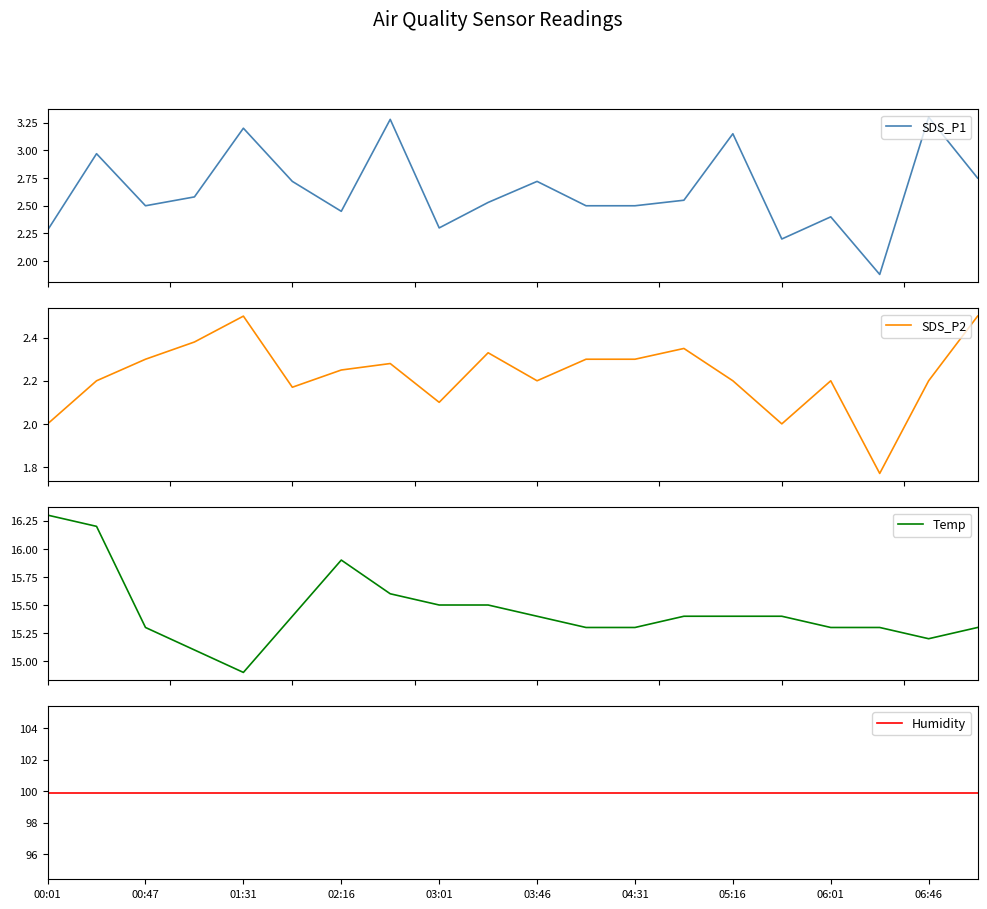

At which category does the chart reach its peak across all series?

00:01